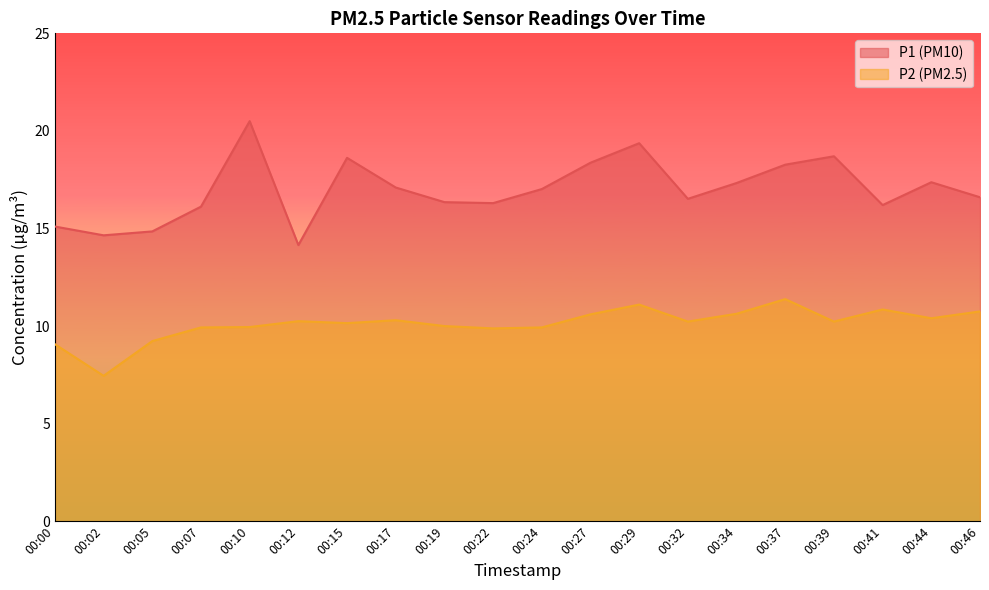

What value does the P1 series have at 00:19?

16.4